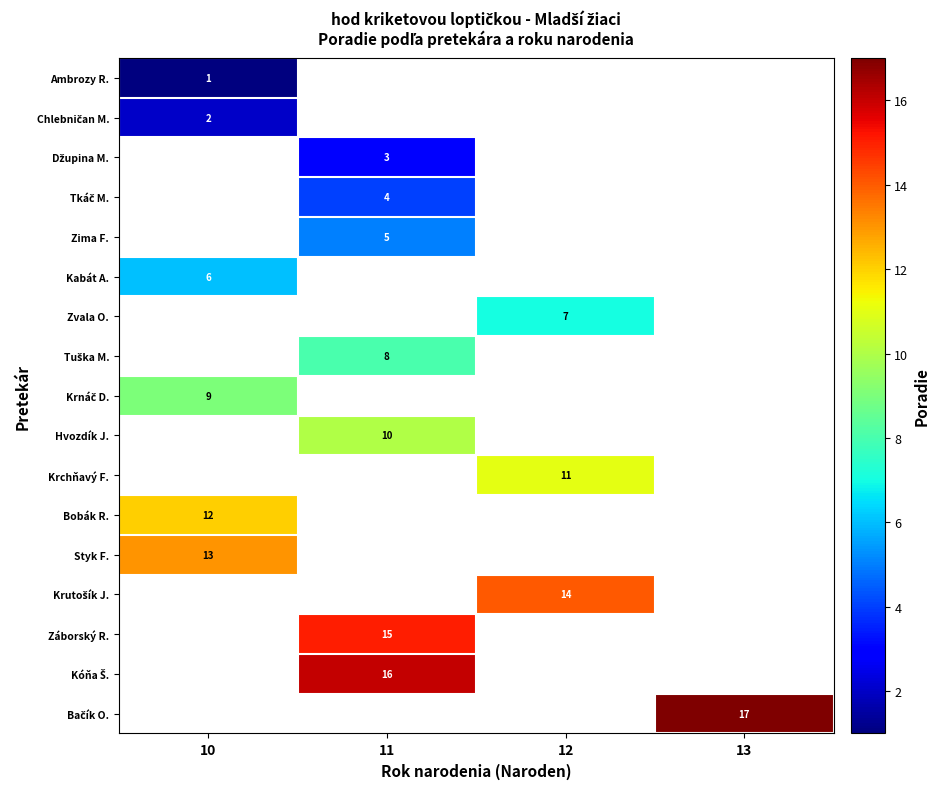

Is it true that Zvala O. equals 7 at 12?

True